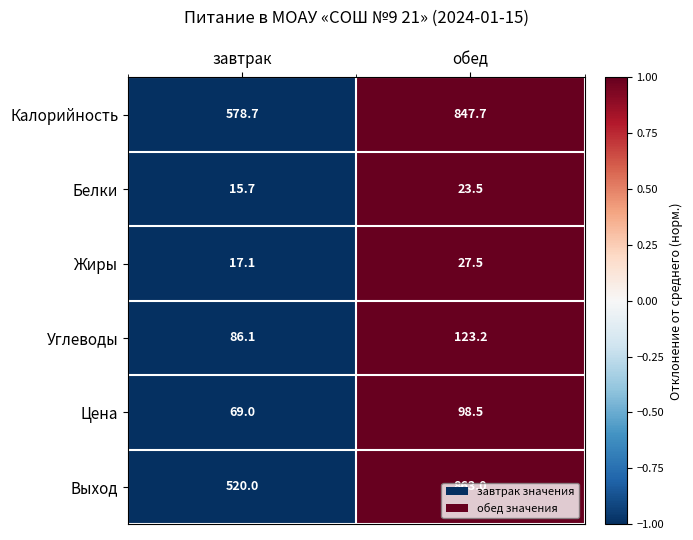

At which category is the sum across all series the highest?

обед